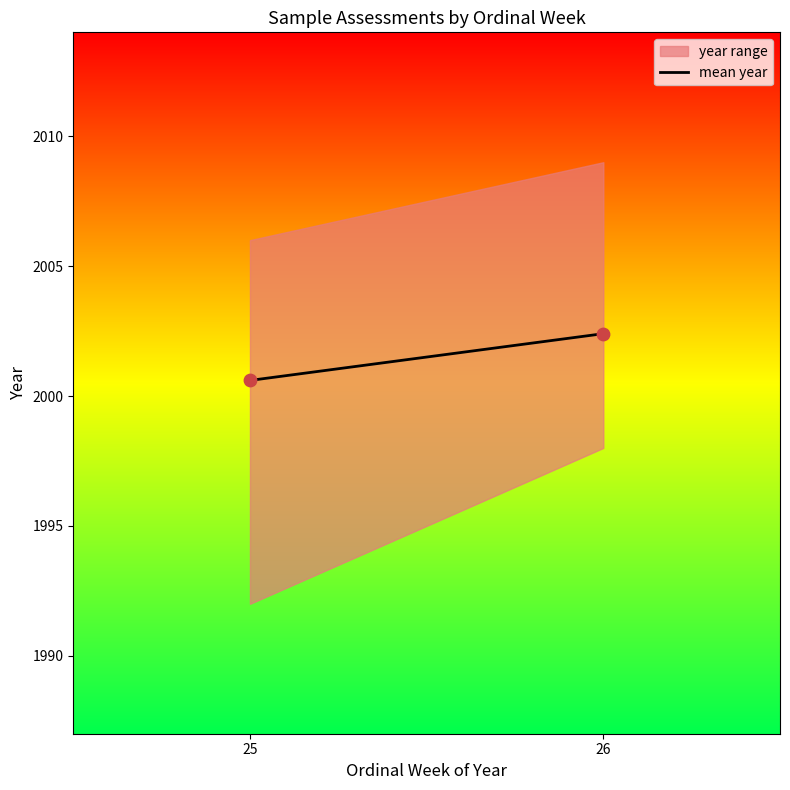

What Y value in the scatter plot is closest to 2001?

2000.6